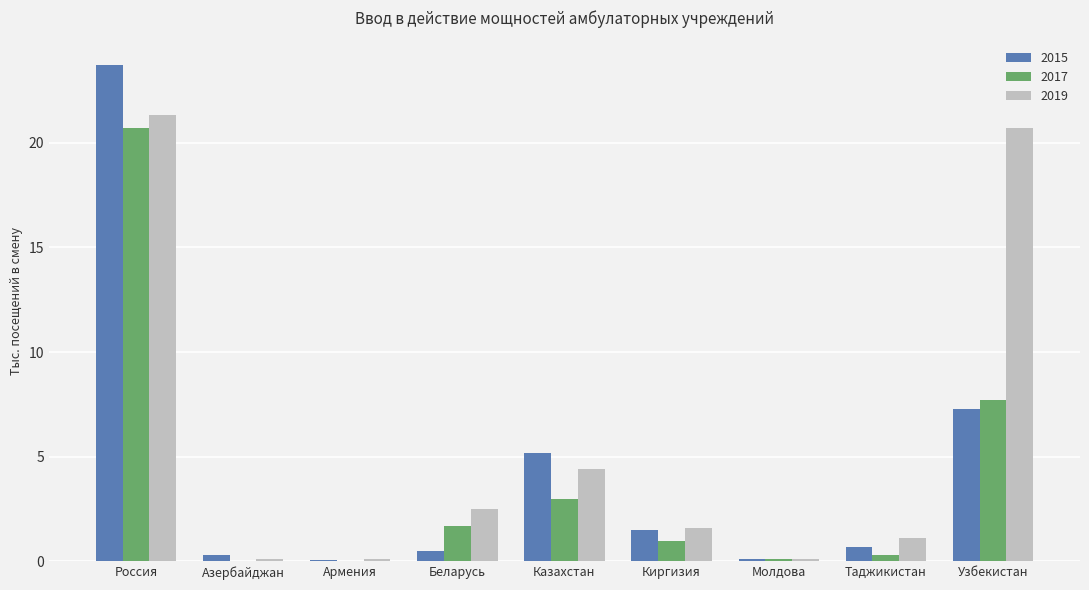

Are the bars grouped side by side (vs. stacked)?

Yes